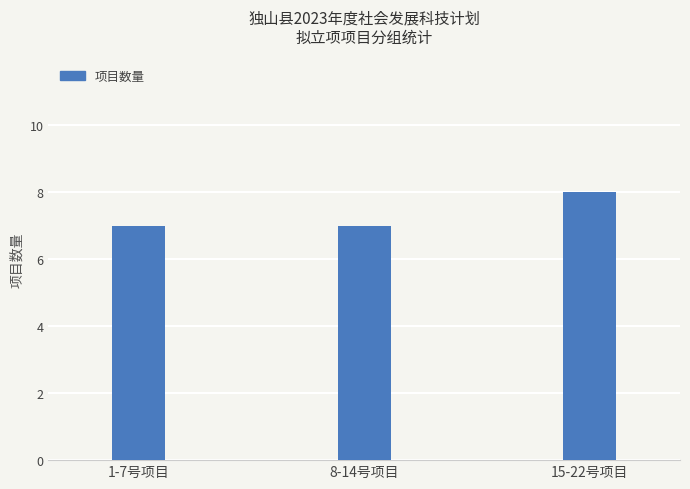

What value does the data have at 8-14号项目?

7